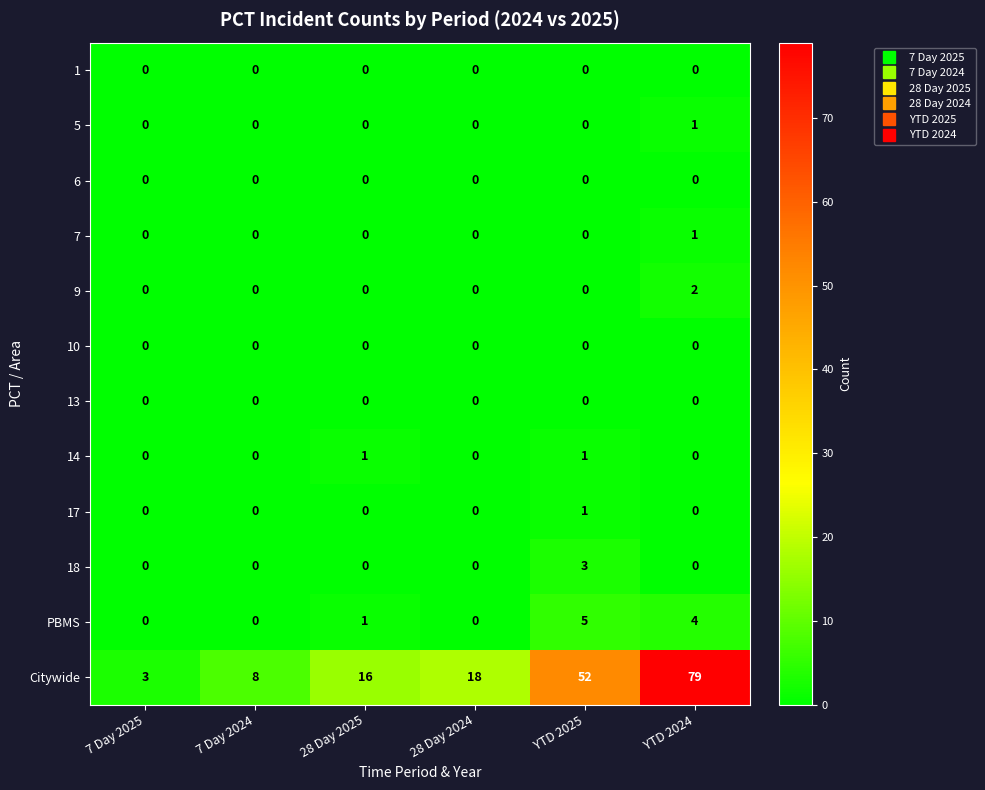

Read the Citywide value at 28 Day 2024.

18